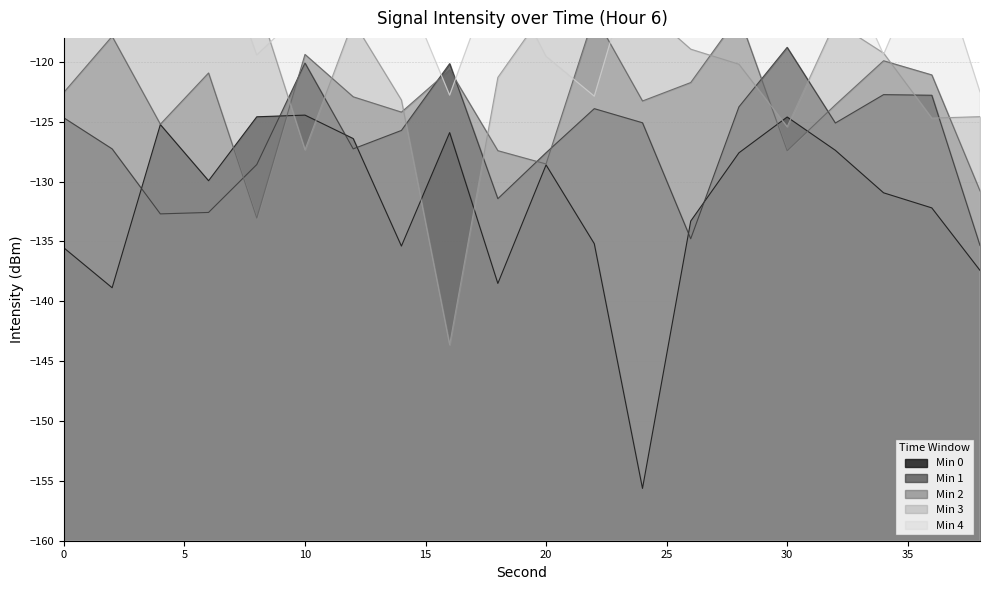

How many times do Min 3 and Min 1 cross each other?

8